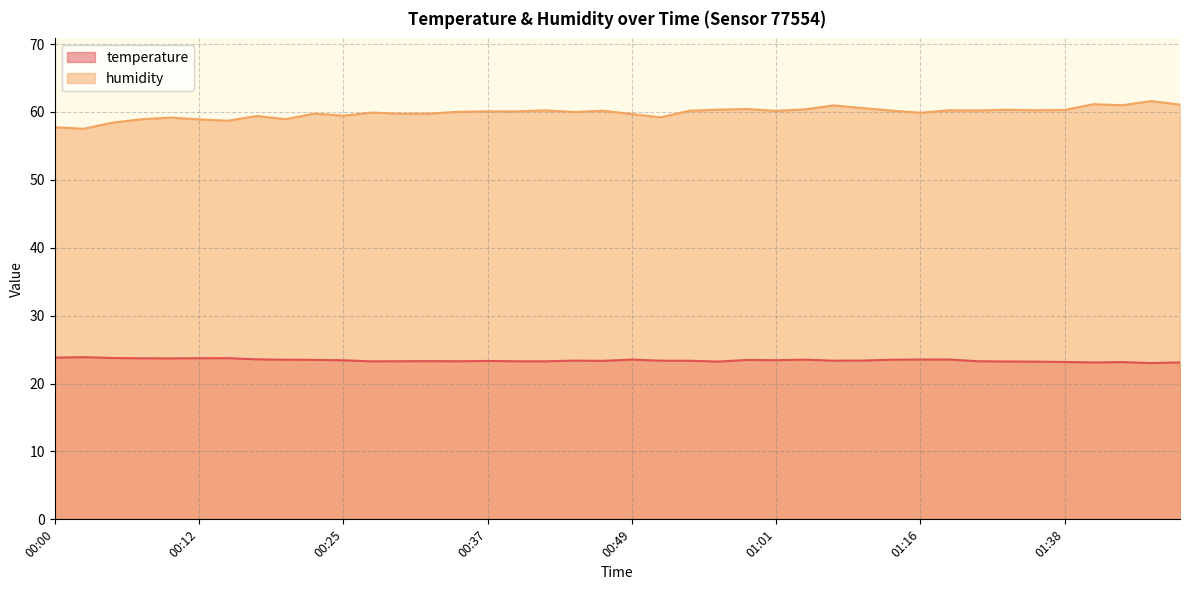

True or false: temperature has a value of 23.4 at 00:52.

True